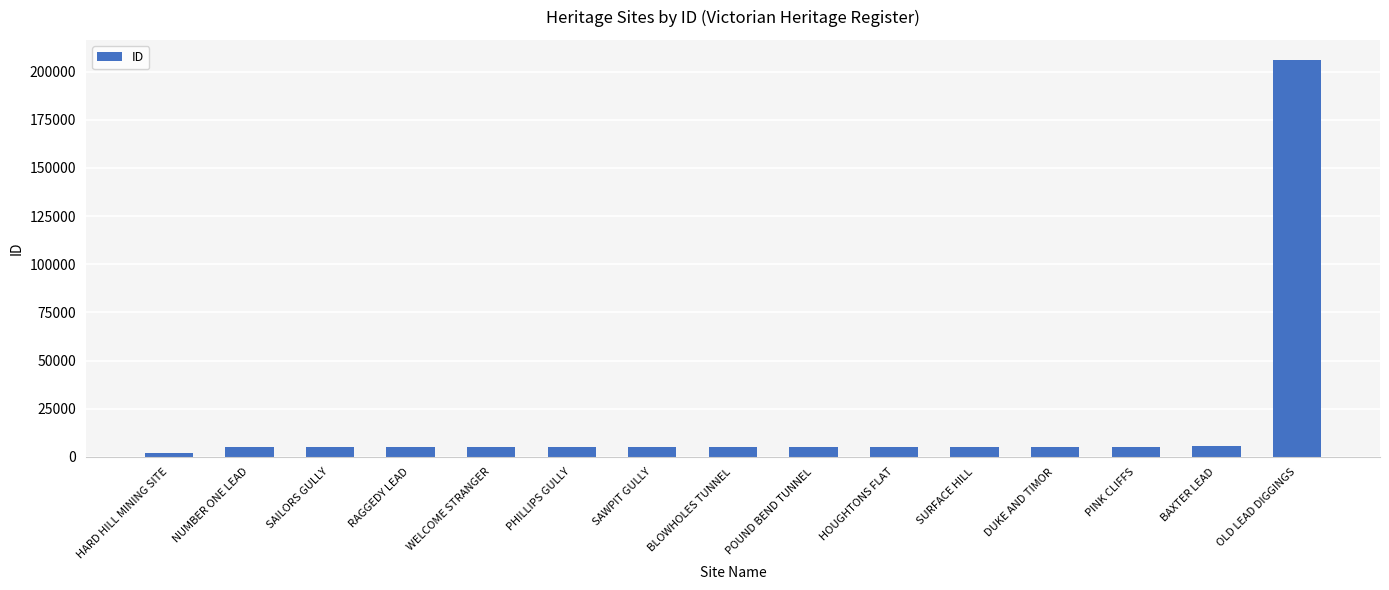

What is the difference between the values at SURFACE HILL and DUKE AND TIMOR?

50